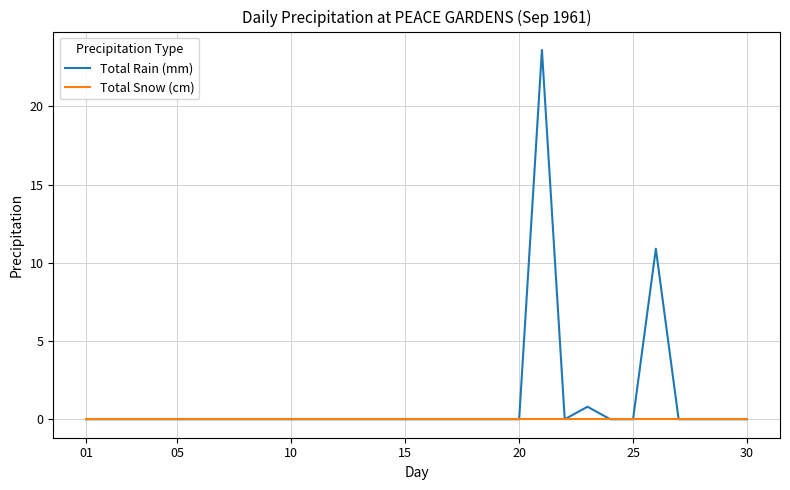

Count the number of data series in this chart.

2